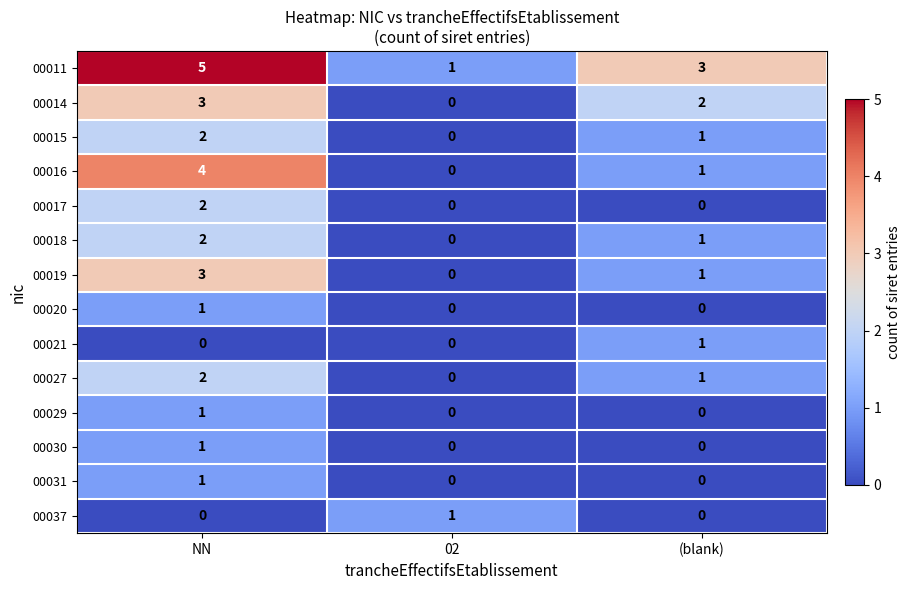

Which category has the highest value across all series?

NN